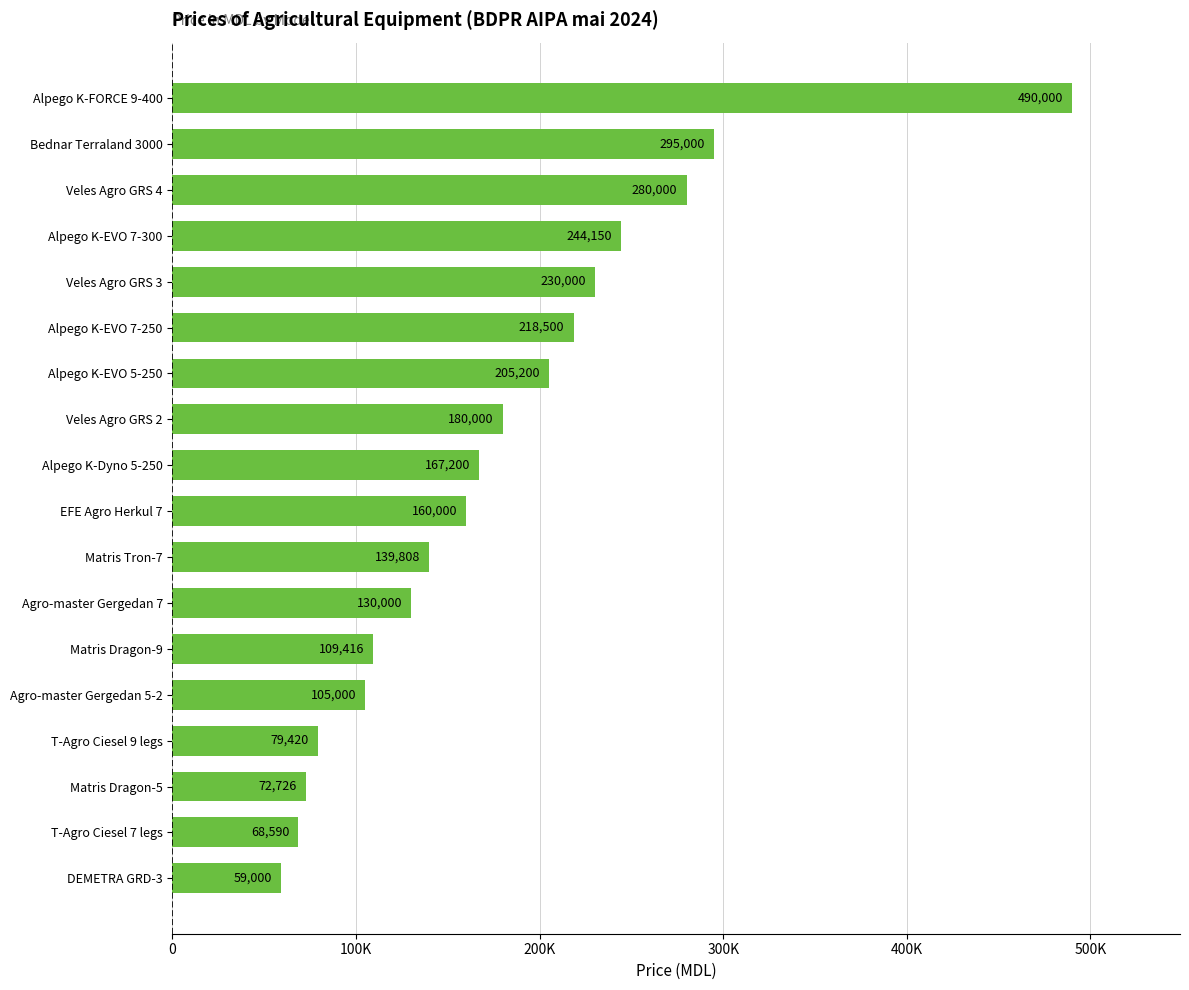

How many data points are less than 167200?

9